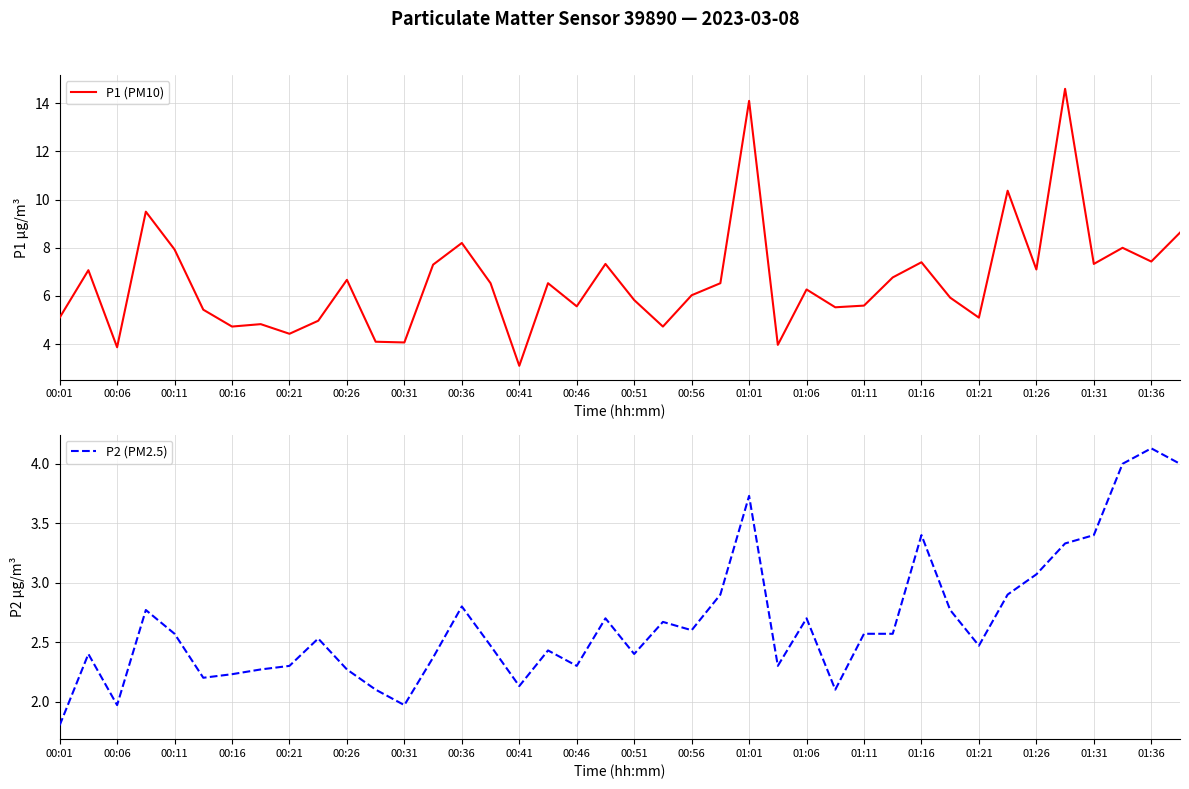

How many interior local valleys does the P1 (PM10) series have?

13